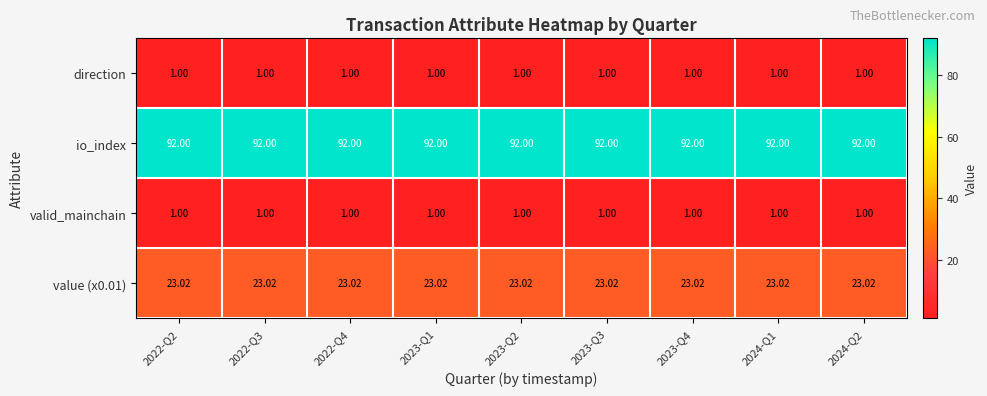

Which series has the largest total across all categories?

io_index